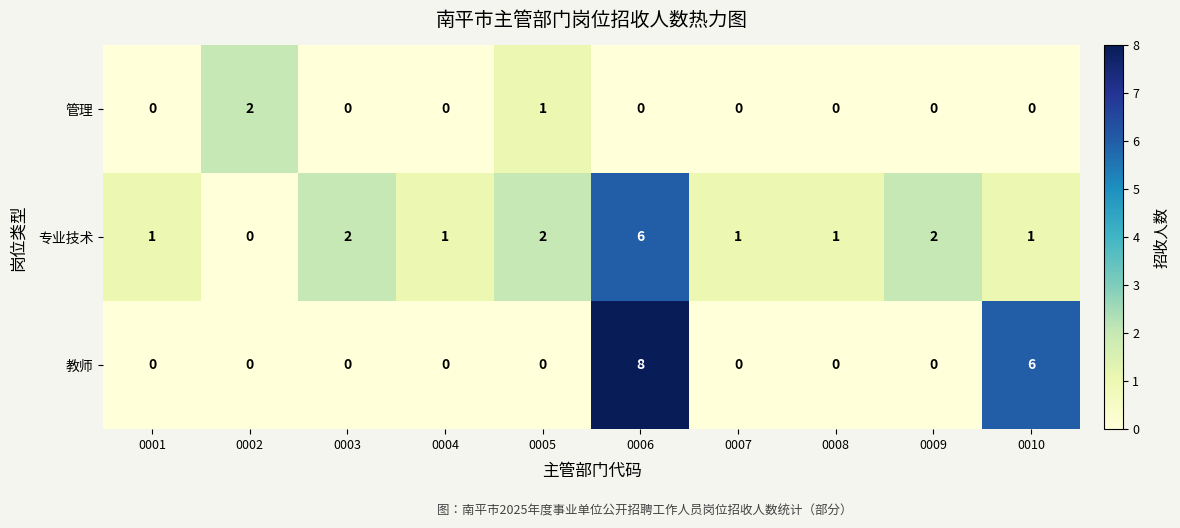

What is the sum of the 教师 values at 0009 and 0010?

6